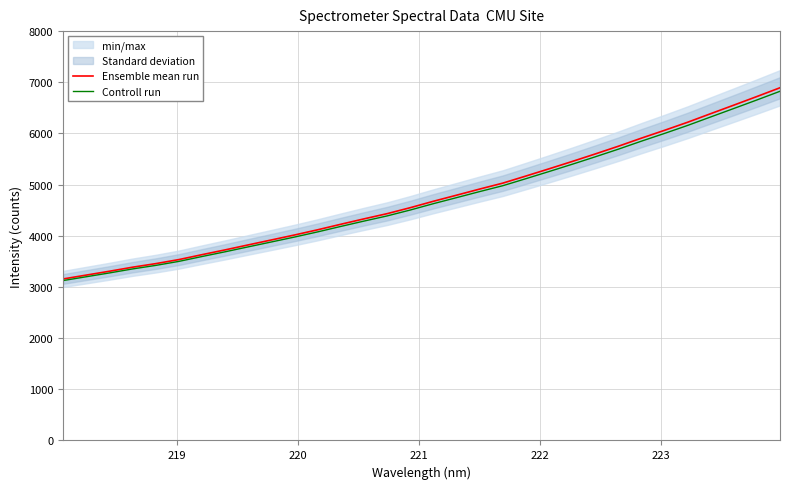

Reading left to right, transcribe all the data shown in this chart.

Ensemble mean run: 3156.6	3231.9	3307.0	3386.1	3455.7	3535.1	3631.1	3724.7	3822.1	3918.7	4015.8	4117.6	4225.4	4330.5	4432.5	4549.1	4674.3	4793.0	4912.9	5028.6	5167.4	5308.3	5451.6	5598.7	5749.8	5908.2	6061.1	6218.8	6386.5	6553.4	6721.6	6893.0
Controll run: 3125.1	3199.6	3274.0	3352.2	3421.2	3499.7	3594.8	3687.4	3783.9	3879.5	3975.6	4076.4	4183.1	4287.2	4388.1	4503.6	4627.5	4745.0	4863.7	4978.3	5115.7	5255.2	5397.0	5542.7	5692.3	5849.1	6000.5	6156.6	6322.7	6487.8	6654.4	6824.0